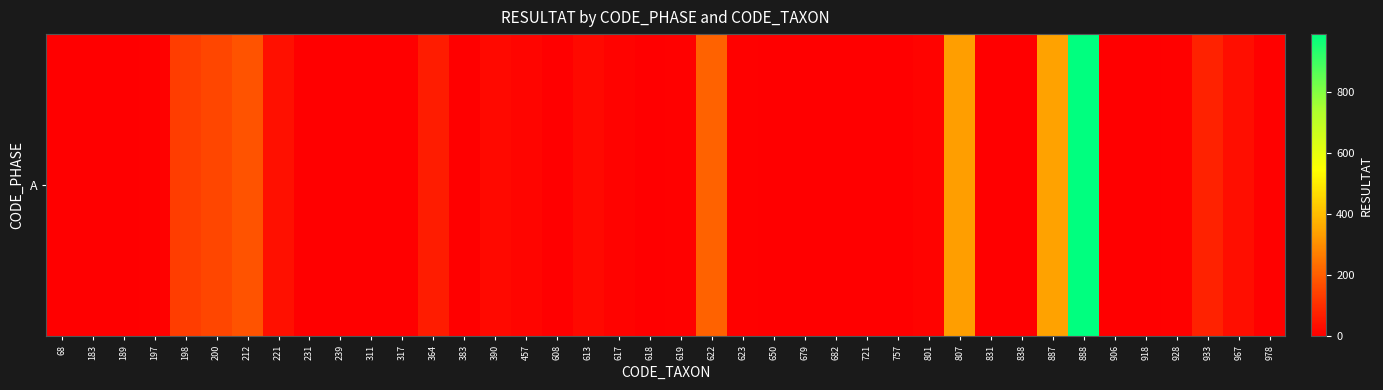

Is it true that the value at 212 is 180?

True